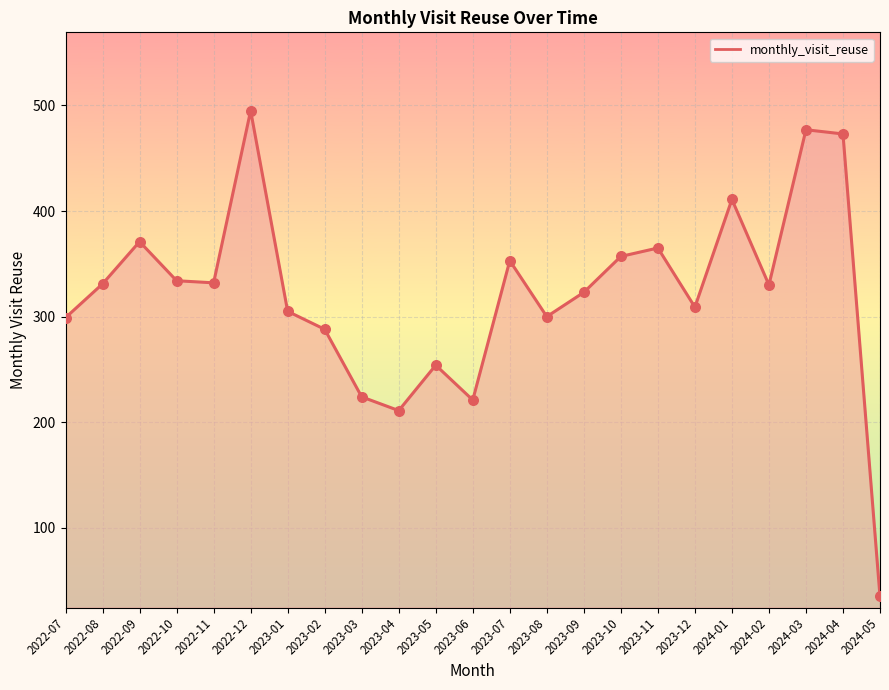

Which has a higher value, 2023-10 or 2024-03?

2024-03